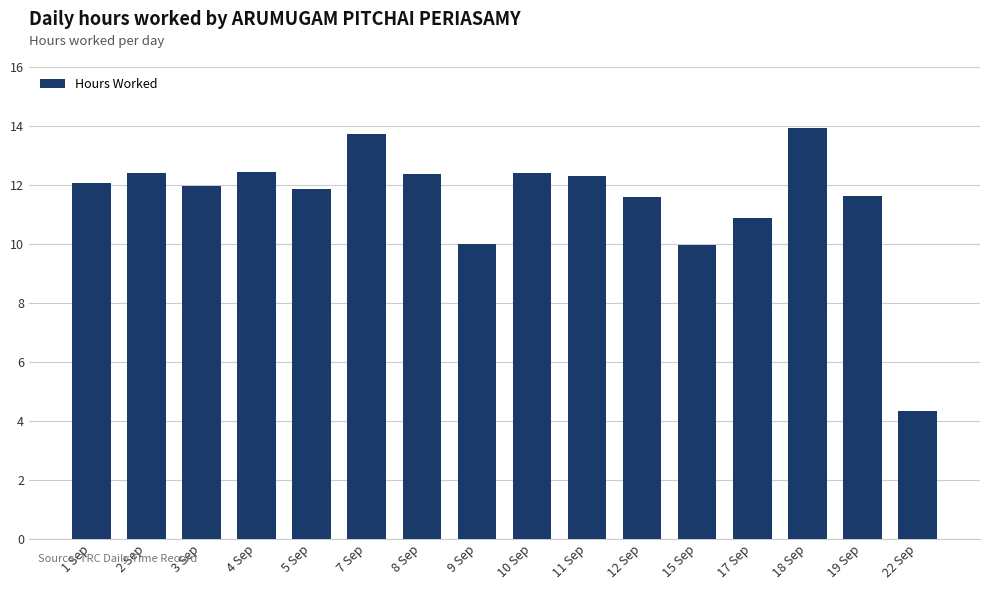

Which has a higher value, 17 Sep or 19 Sep?

19 Sep